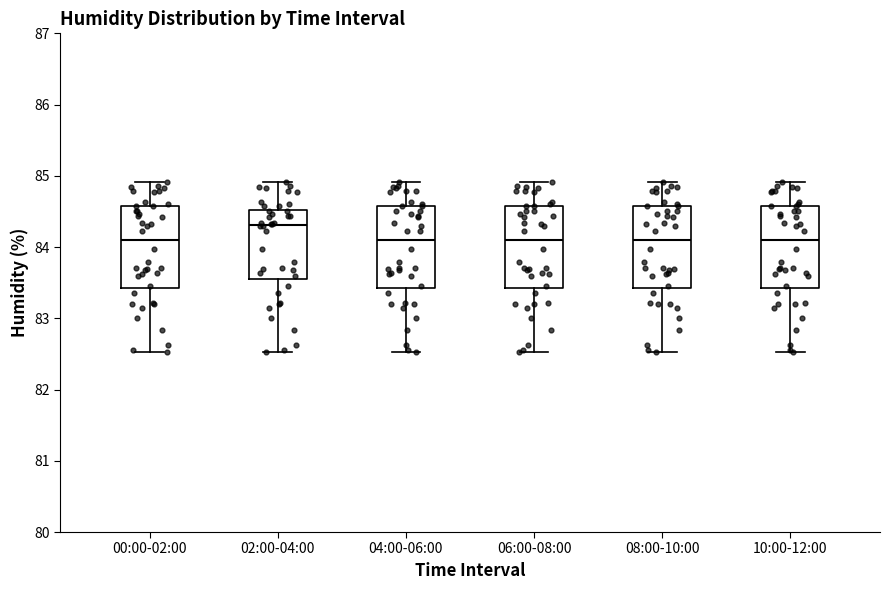

Reading left to right, transcribe this box plot: for each box, give where its median line is, the range the box spans, and where its two whiskers end, as read against the y-axis. The values are not printed on the chart, so give them approximately, as read against the axis.

00:00-02:00: median 84.1, box 83.4 to 84.6, whiskers 82.5 to 84.9
02:00-04:00: median 84.3, box 83.6 to 84.5, whiskers 82.5 to 84.9
04:00-06:00: median 84.1, box 83.4 to 84.6, whiskers 82.5 to 84.9
06:00-08:00: median 84.1, box 83.4 to 84.6, whiskers 82.5 to 84.9
08:00-10:00: median 84.1, box 83.4 to 84.6, whiskers 82.5 to 84.9
10:00-12:00: median 84.1, box 83.4 to 84.6, whiskers 82.5 to 84.9